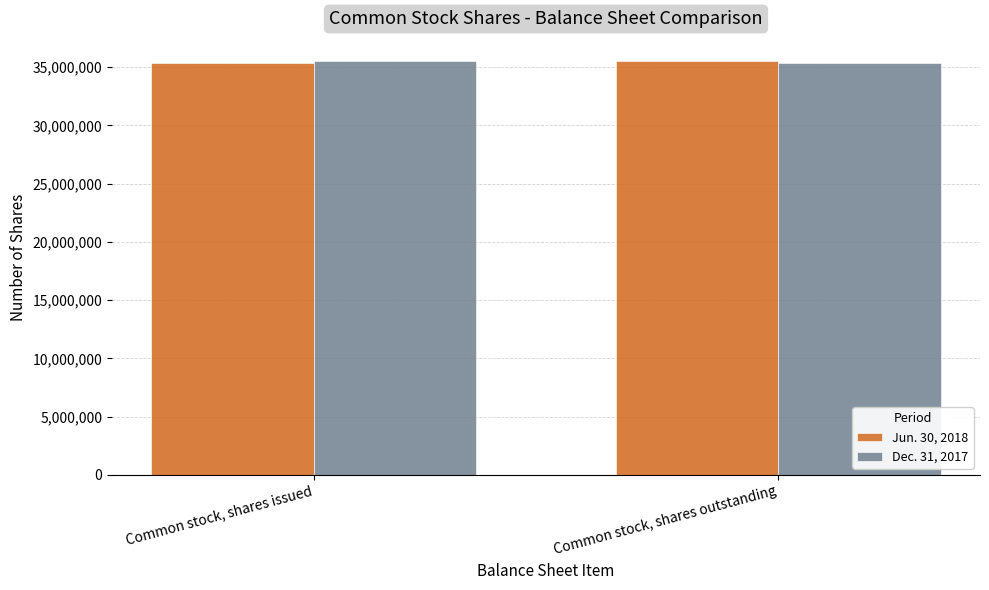

What is the minimum value for Jun. 30, 2018?

35337679